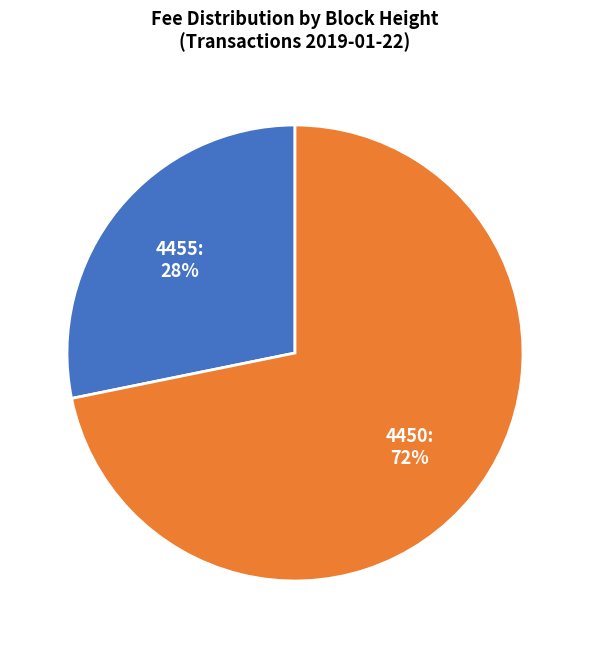

To the nearest percent, what percentage of the pie is 4450?

72%